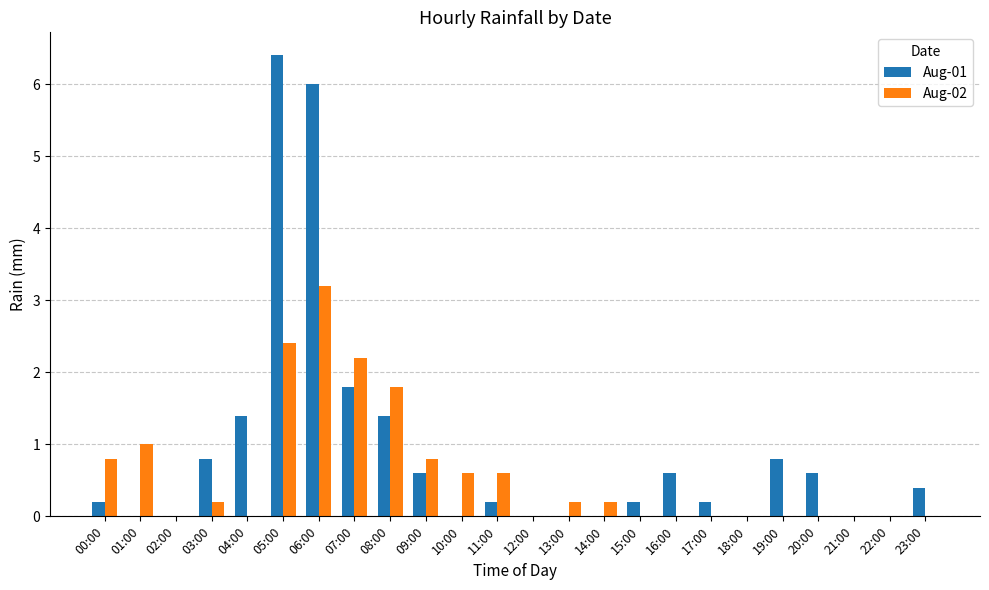

At which category is the sum across all series the highest?

06:00